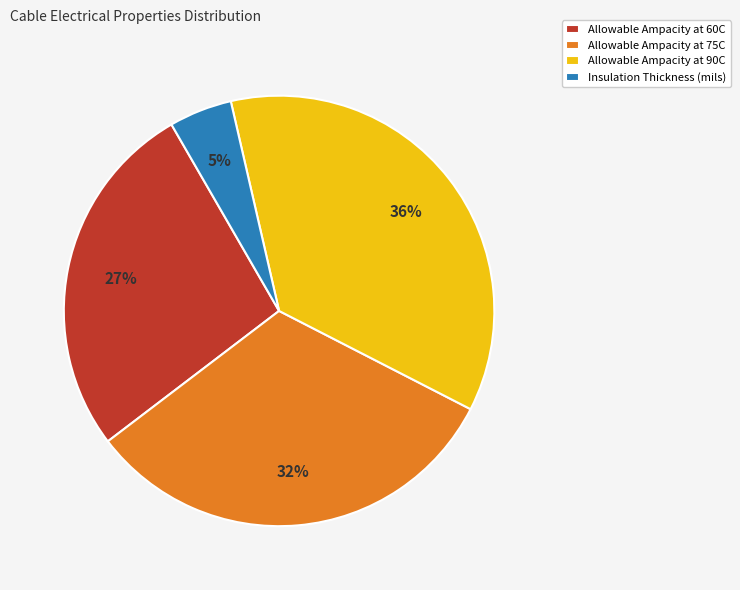

The Insulation Thickness (mils) slice represents 18% of the pie. True or false?

False